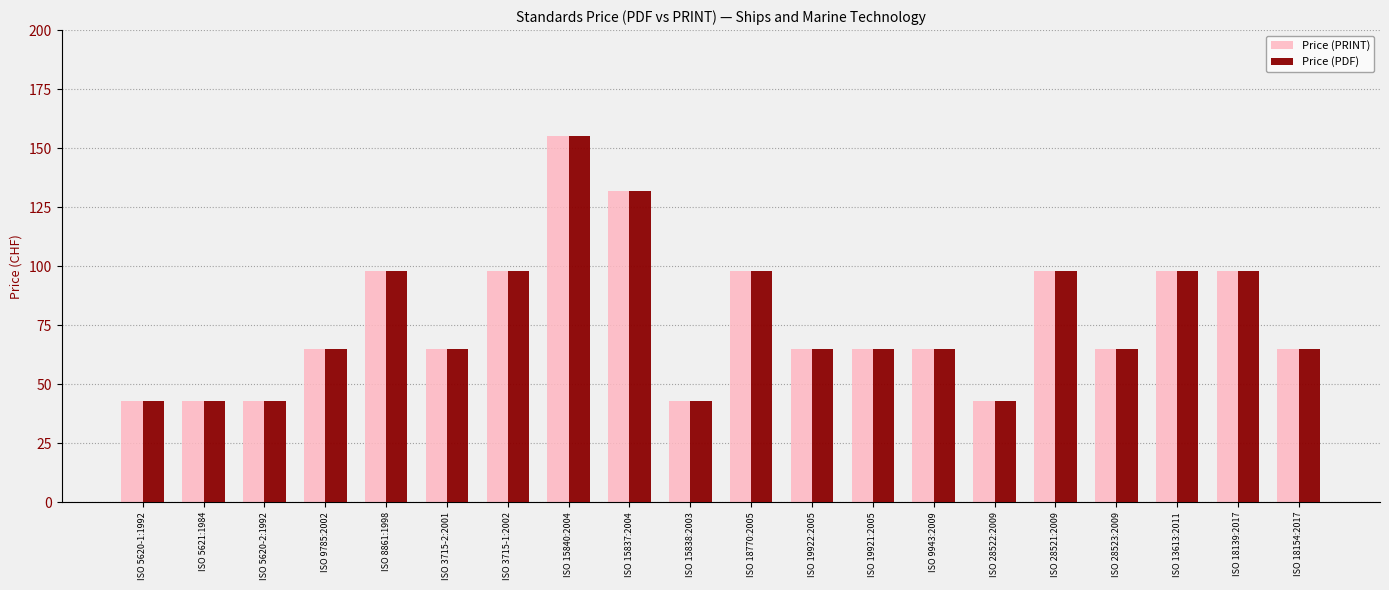

At which category does the chart reach its peak across all series?

ISO 15840:2004